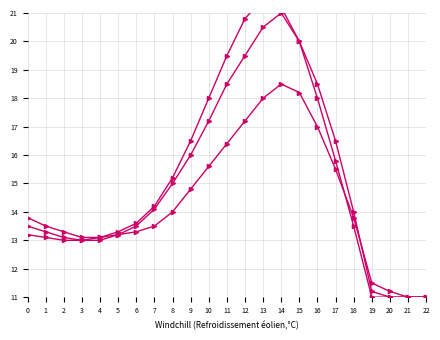

How many lines are shown in the chart?

3